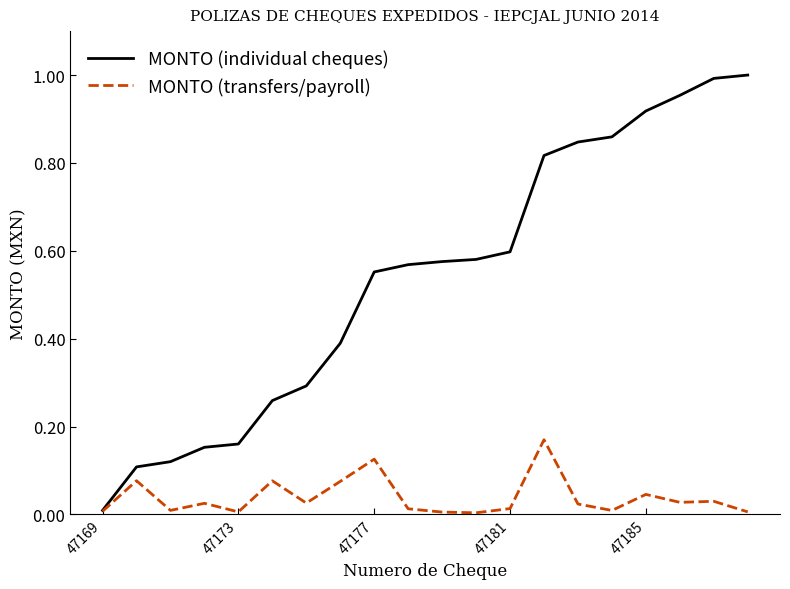

What are all the series names shown in the legend?

MONTO (individual cheques), MONTO (transfers/payroll)